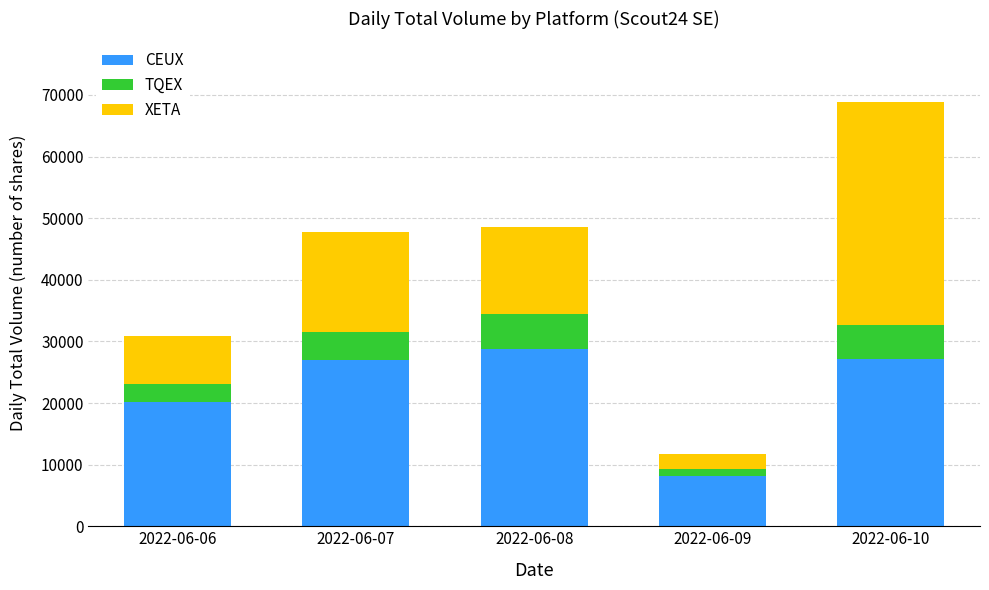

What are all the series names shown in the legend?

CEUX, TQEX, XETA